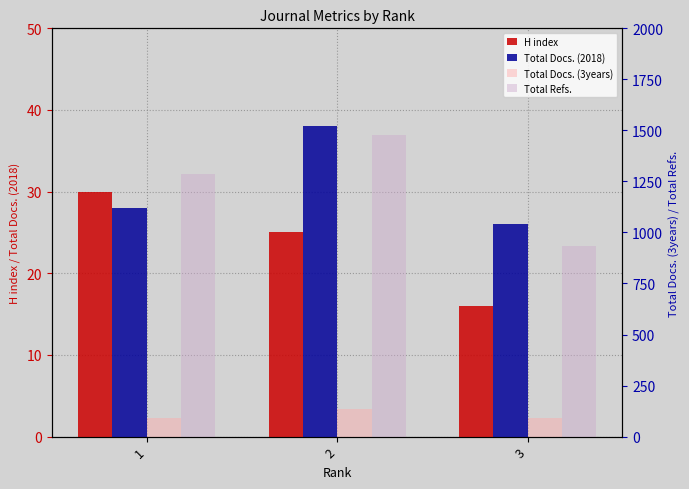

At which category does the chart reach its minimum across all series?

3